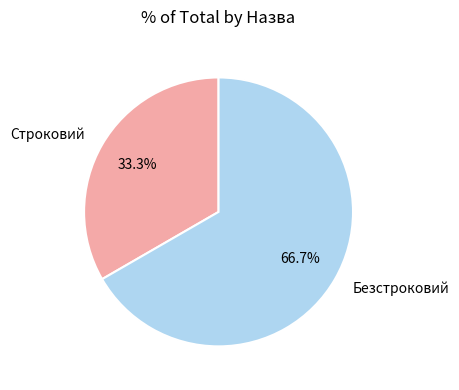

To the nearest percent, what is the combined percentage of Строковий and Безстроковий?

100%